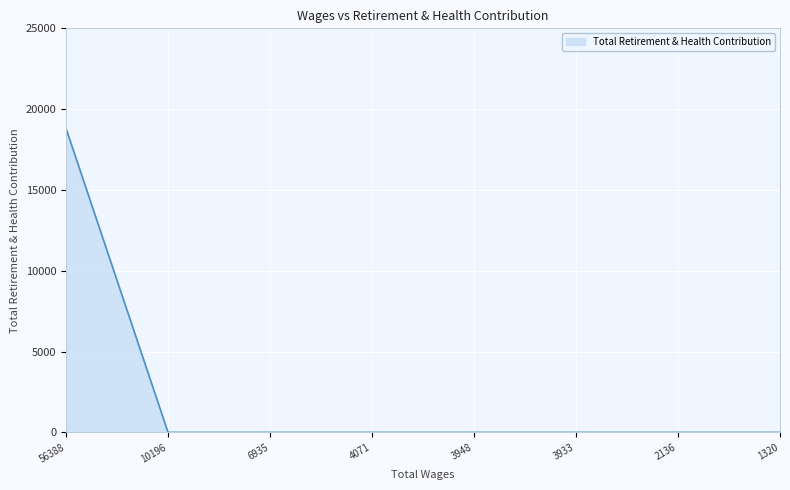

True or false: the data shows 0 at 2136.

True